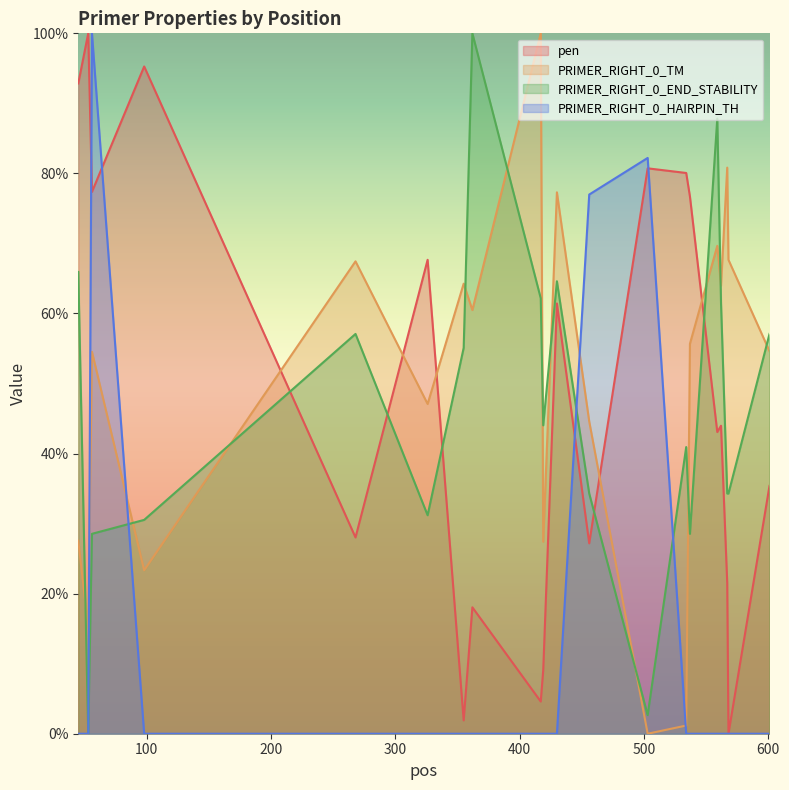

What is the total value across all series at 53?

115.1